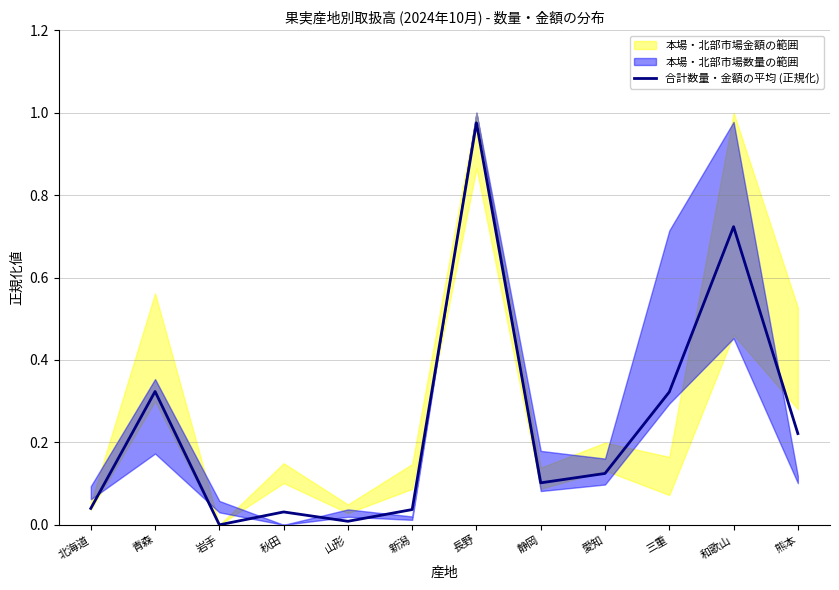

What is the difference between the second highest and second lowest values?

0.7